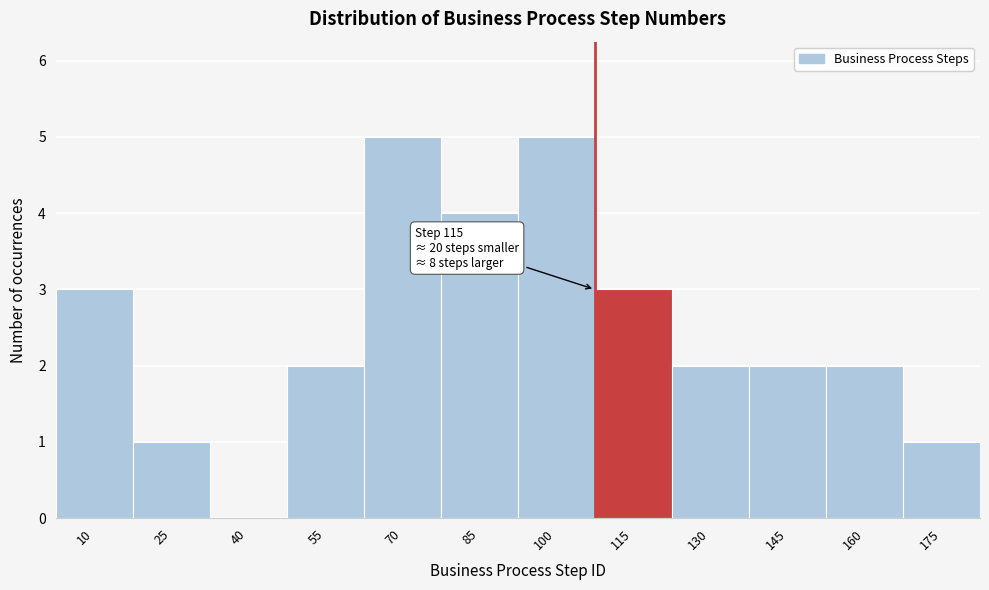

Reading left to right, what are all the values shown in this chart?

10=3	25=1	40=0	55=2	70=5	85=4	100=5	115=3	130=2	145=2	160=2	175=1